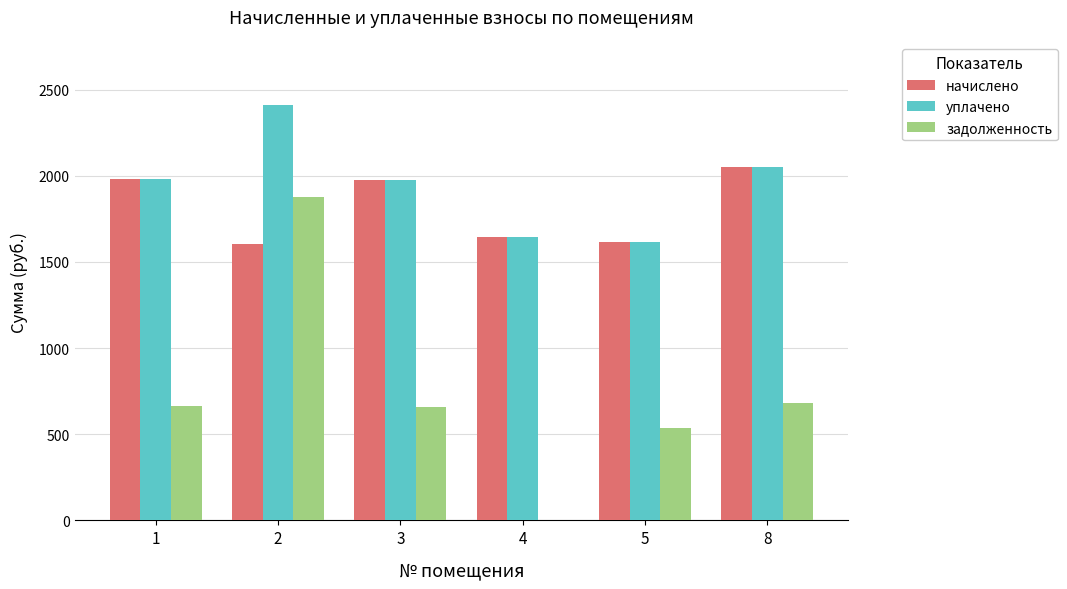

Which category has the highest value in the уплачено series?

2